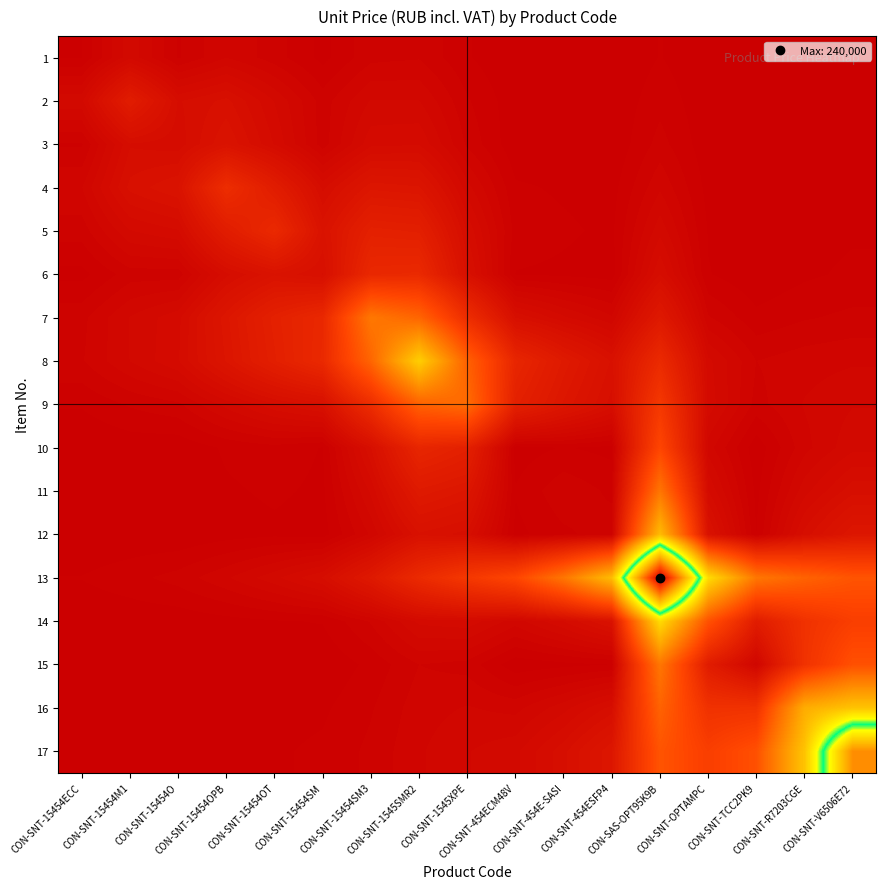

What is the smallest value displayed?

8.9